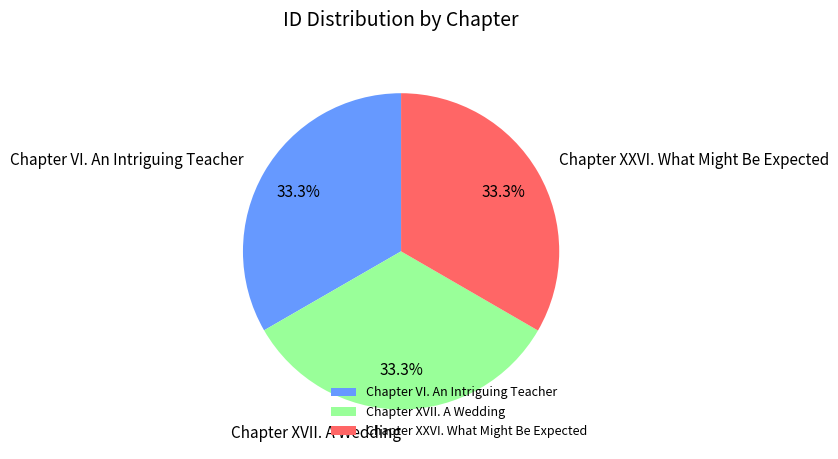

Is it true that Chapter XXVI. What Might Be Expected is 33% of the pie?

True